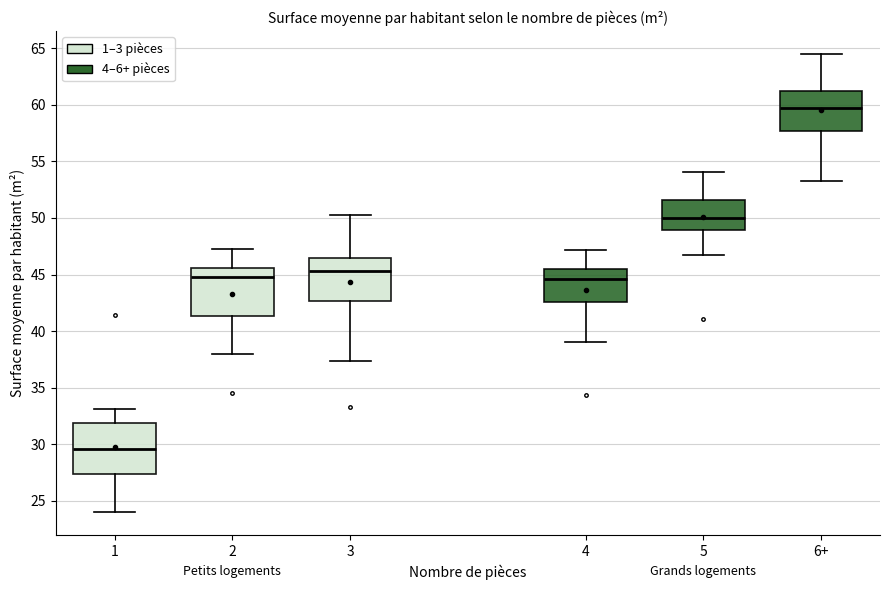

Reading left to right, read every box against the y-axis: the position of its median line, the range the box covers, and the ends of its whiskers. The values are not printed on the chart, so give them approximately, as read against the axis.

1: median 29.5, box 27.5 to 32.0, whiskers 24.0 to 33.0
2: median 45.0, box 41.5 to 45.5, whiskers 38.0 to 47.5
3: median 45.5, box 42.5 to 46.5, whiskers 37.5 to 50.5
4: median 44.5, box 42.5 to 45.5, whiskers 39.0 to 47.0
5: median 50.0, box 49.0 to 51.5, whiskers 46.5 to 54.0
6+: median 59.5, box 57.5 to 61.5, whiskers 53.5 to 64.5